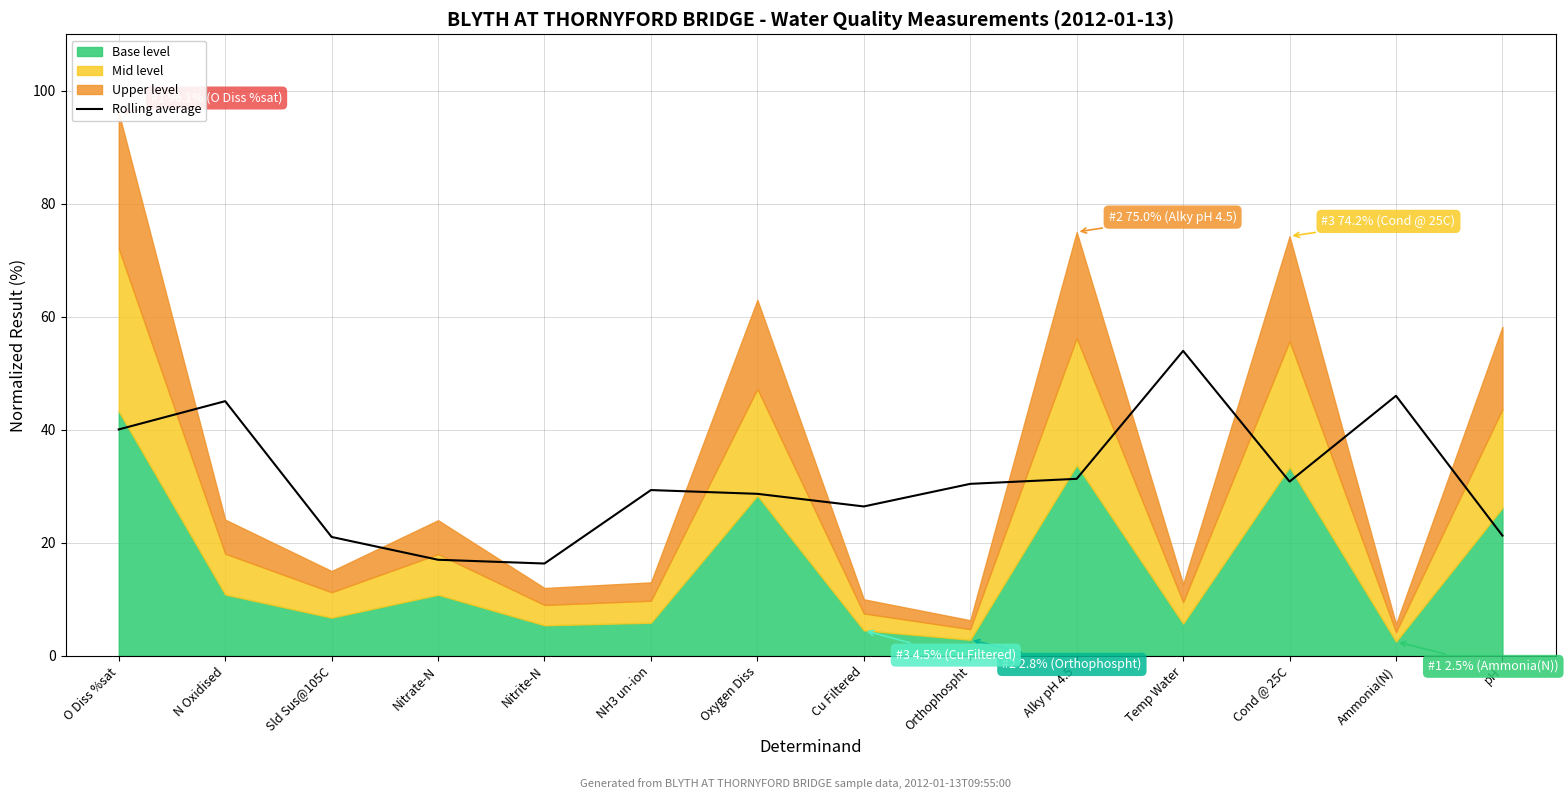

List the labels in order of value, largest first.

Temp Water, Ammonia(N), N Oxidised, O Diss %sat, Alky pH 4.5, Cond @ 25C, Orthophospht, NH3 un-ion, Oxygen Diss, Cu Filtered, pH, Sld Sus@105C, Nitrate-N, Nitrite-N